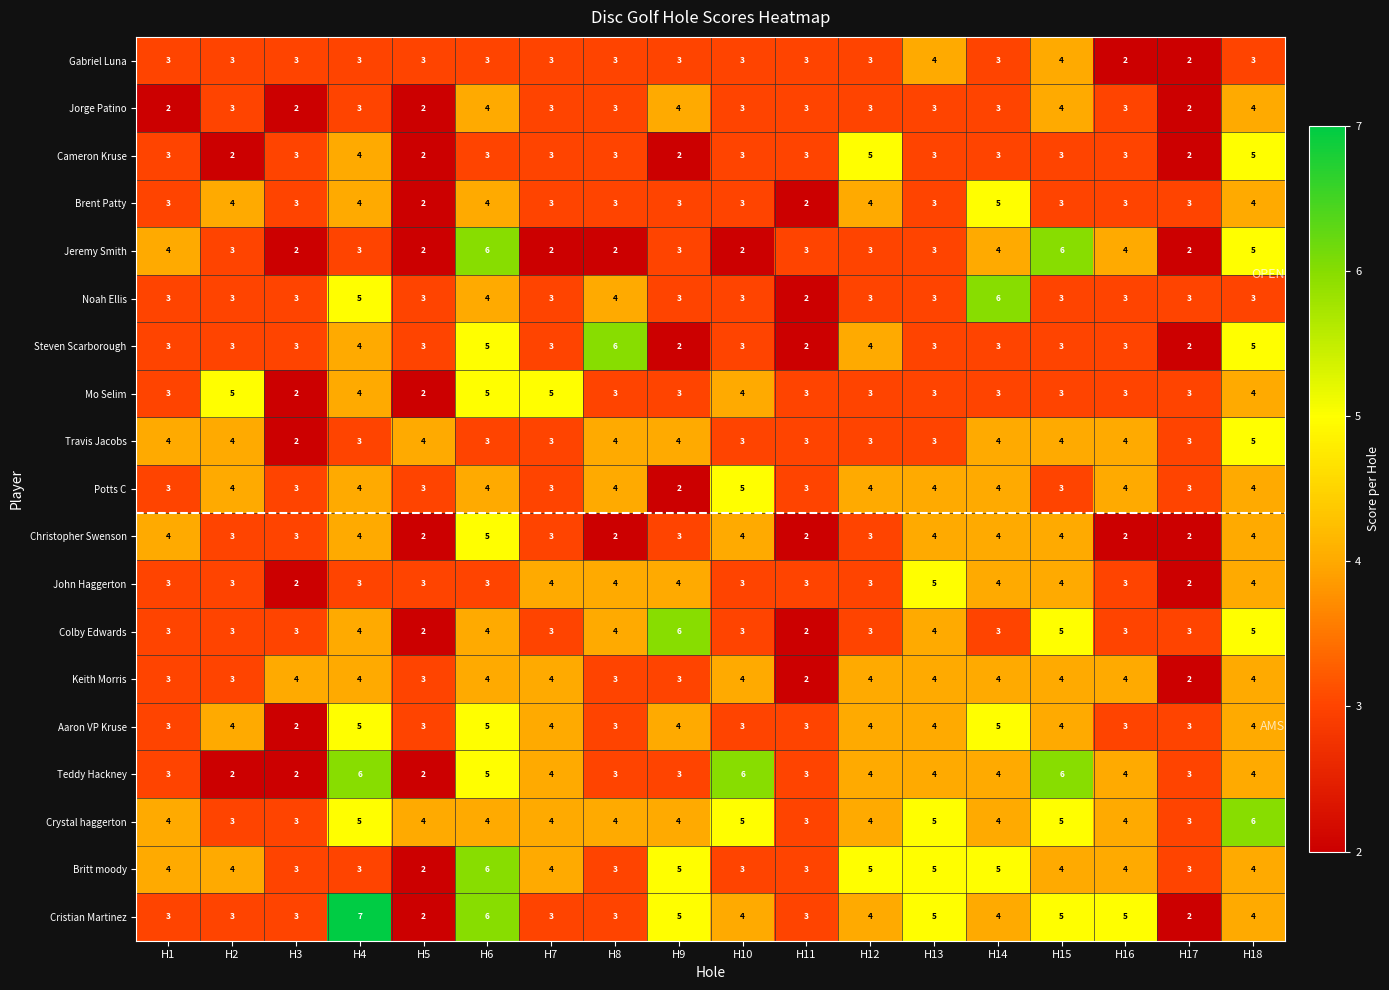

Count the Christopher Swenson values in the range 2 to 4.

17